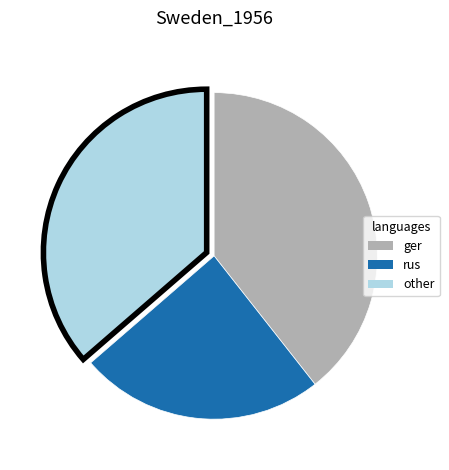

Does any single category account for the majority?

No